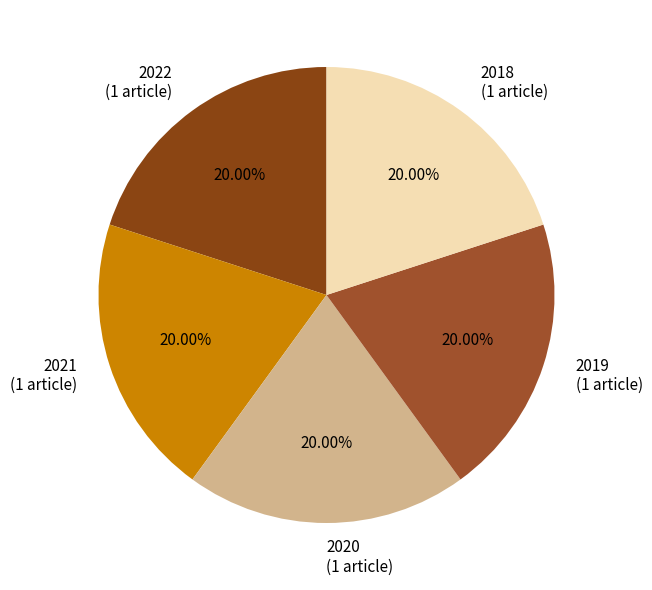

Does 2018 represent more than half of the total?

No